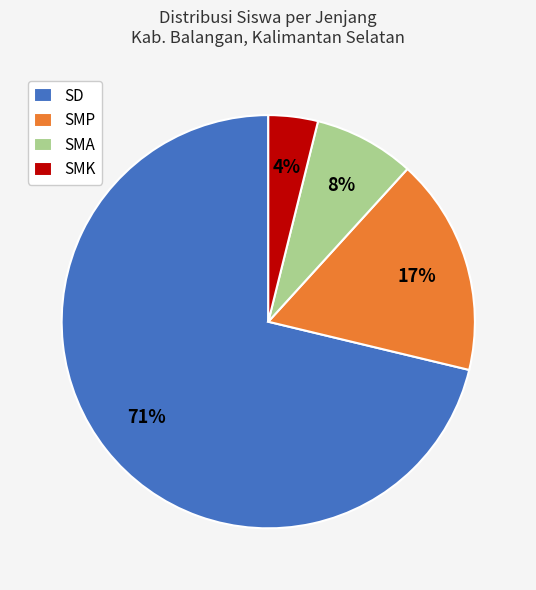

Is there any slice that represents more than half of the pie?

Yes